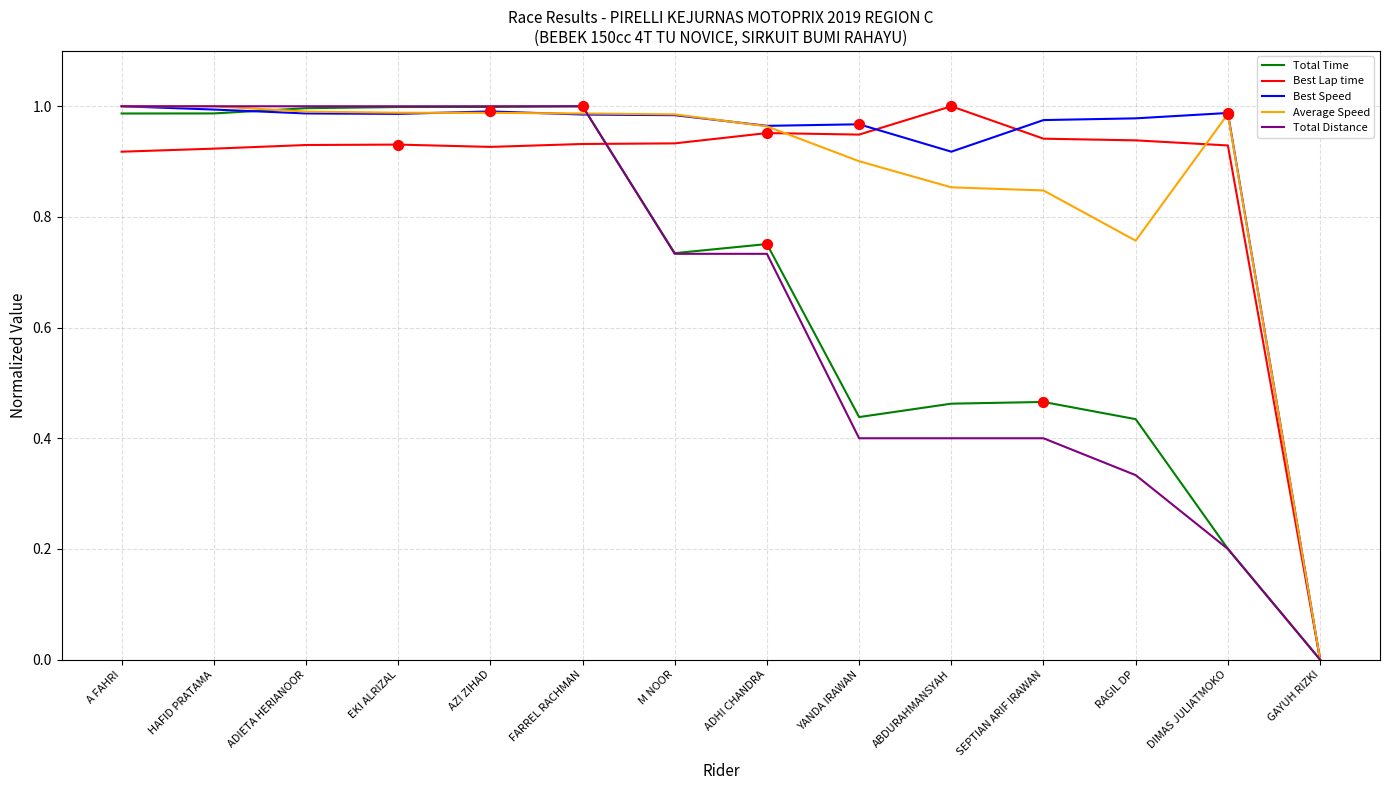

What are all the series names shown in the legend?

Total Time, Best Lap time, Best Speed, Average Speed, Total Distance